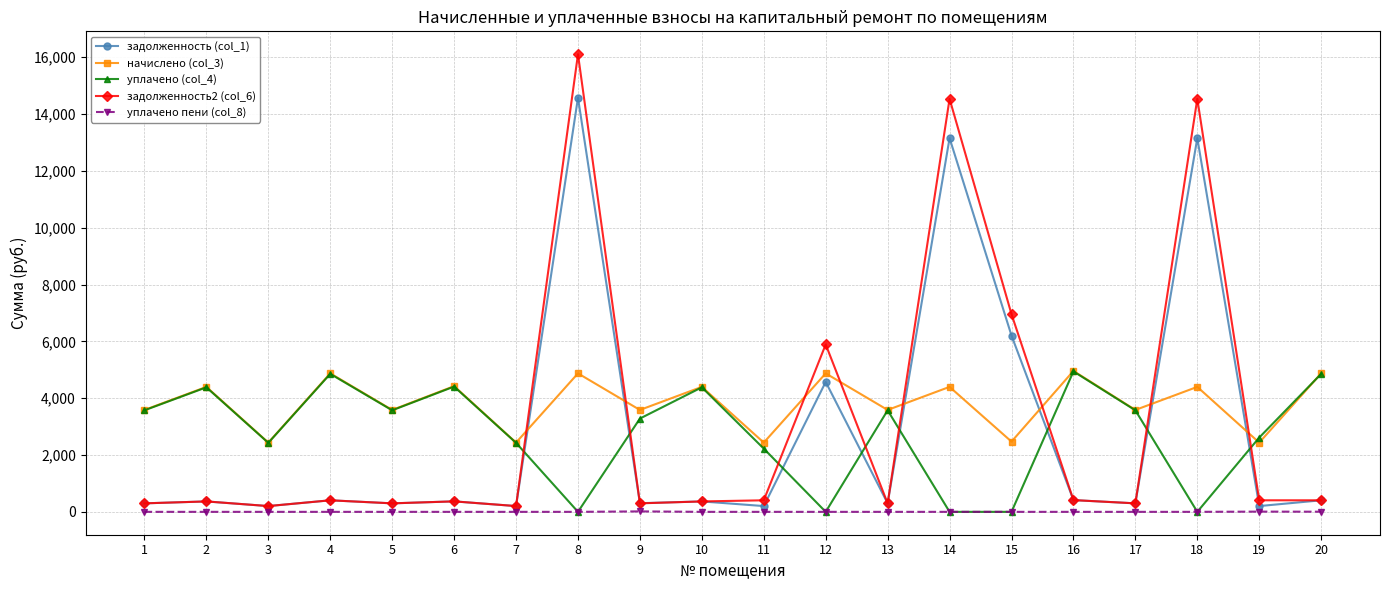

What is the value of the уплачено (col_4) point at the 16th from the left?

4942.1